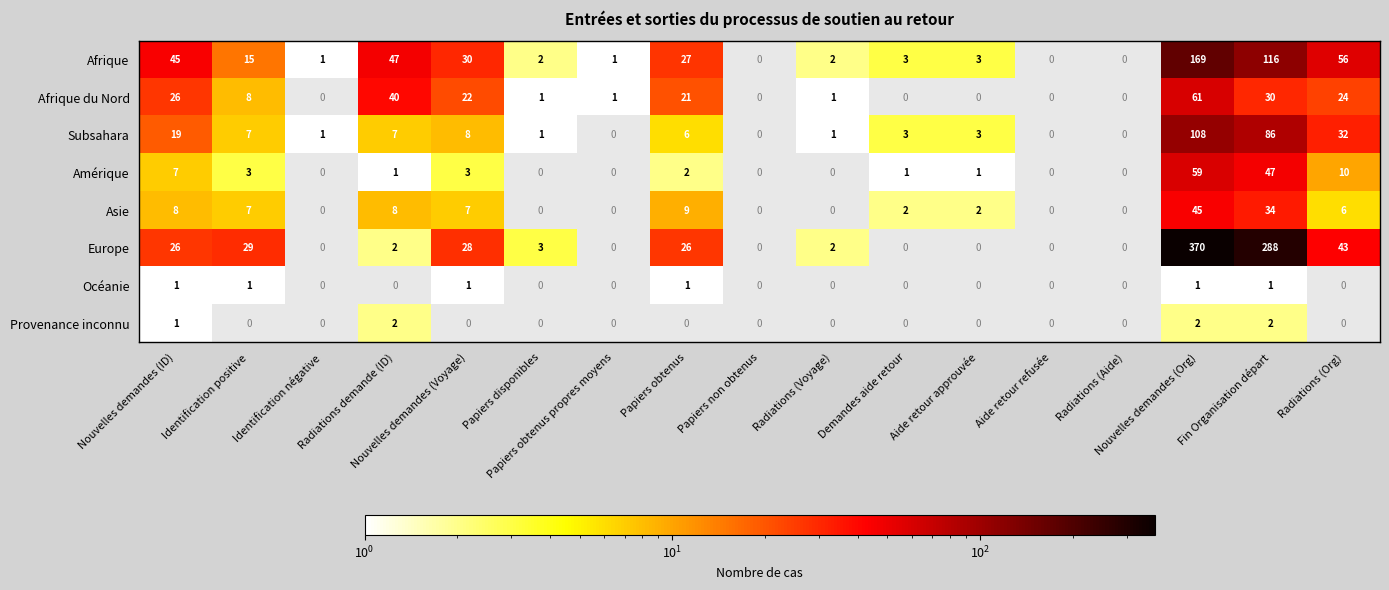

True or false: Subsahara has a value of 4 at Identification positive.

False